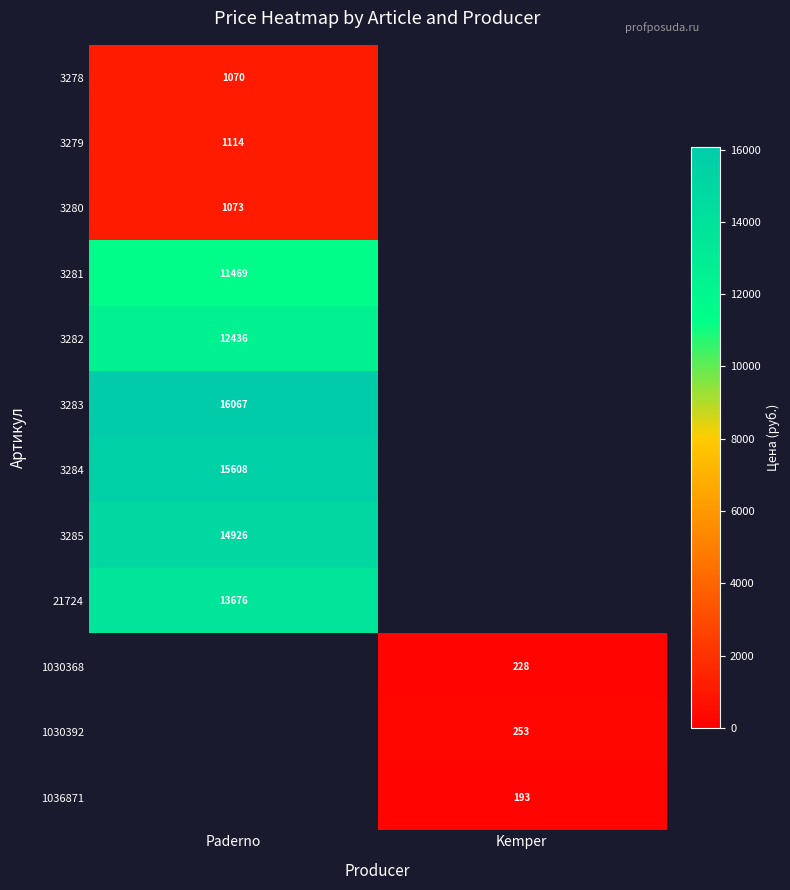

Which label corresponds to the smallest value in the chart?

Kemper